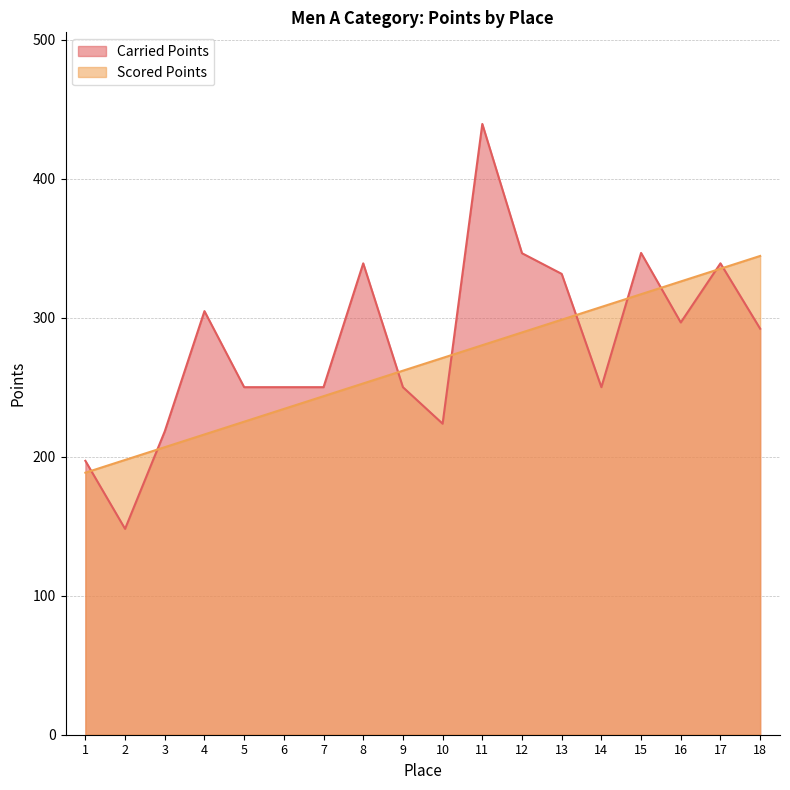

Reading left to right, what are all the values shown in this chart?

Carried Points: 1=197.0	2=148.1	3=218.2	4=304.7	5=250.0	6=250.0	7=250.0	8=339.1	9=250.0	10=223.7	11=439.3	12=346.4	13=331.5	14=250.0	15=346.6	16=296.6	17=339.1	18=292.1
Scored Points: 1=188.5	2=197.7	3=206.8	4=216.0	5=225.2	6=234.3	7=243.5	8=252.7	9=261.9	10=271.0	11=280.2	12=289.4	13=298.5	14=307.7	15=316.9	16=326.1	17=335.2	18=344.4